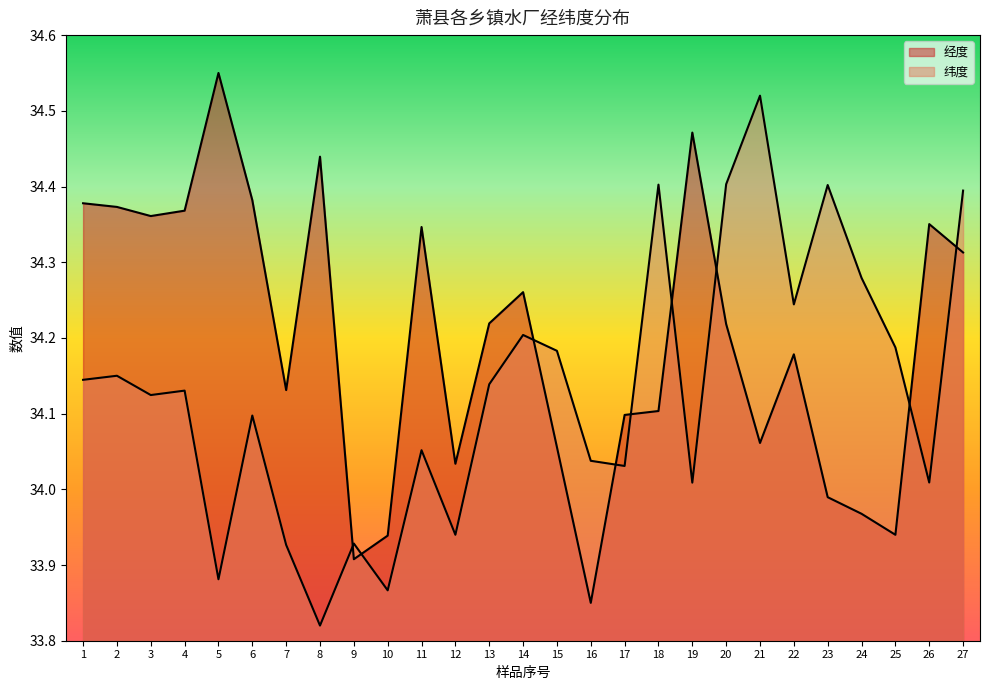

At which category does 纬度 reach its first local peak?

2